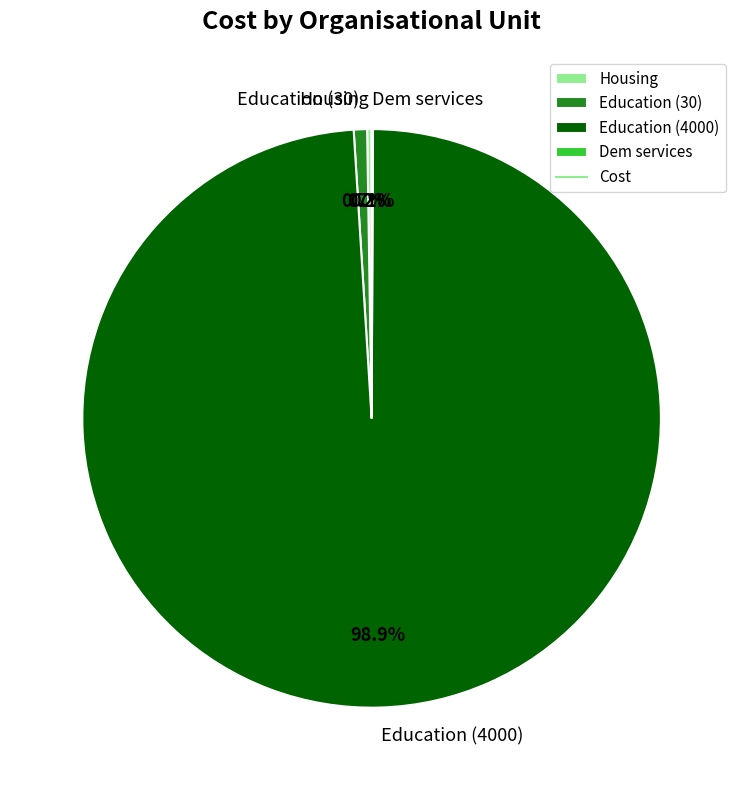

Which category has the biggest portion of the pie?

Education (4000)